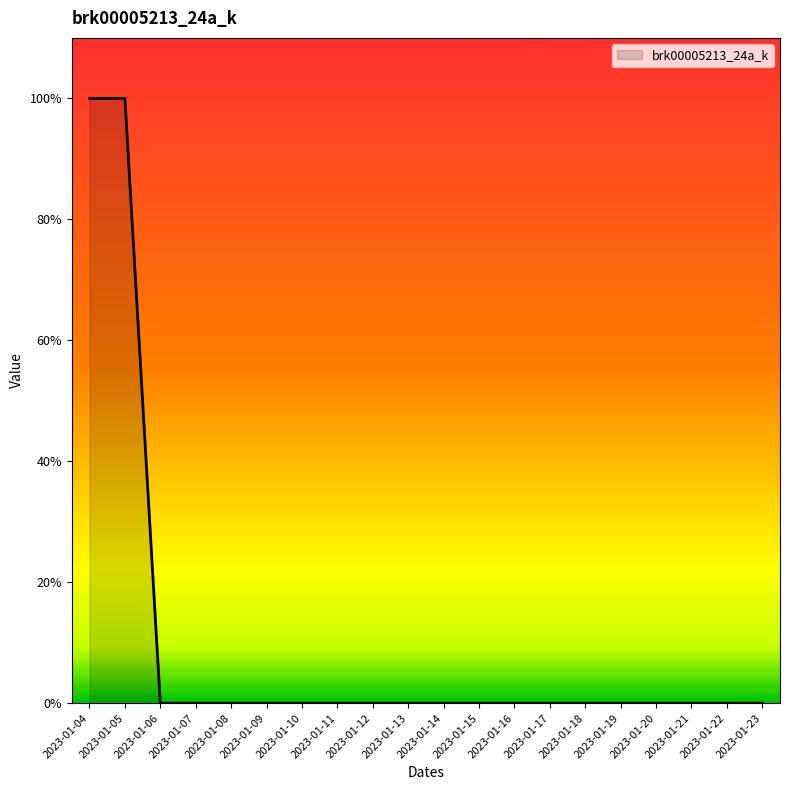

Rank the categories by value from lowest to highest.

2023-01-06, 2023-01-07, 2023-01-08, 2023-01-09, 2023-01-10, 2023-01-11, 2023-01-12, 2023-01-13, 2023-01-14, 2023-01-15, 2023-01-16, 2023-01-17, 2023-01-18, 2023-01-19, 2023-01-20, 2023-01-21, 2023-01-22, 2023-01-23, 2023-01-04, 2023-01-05